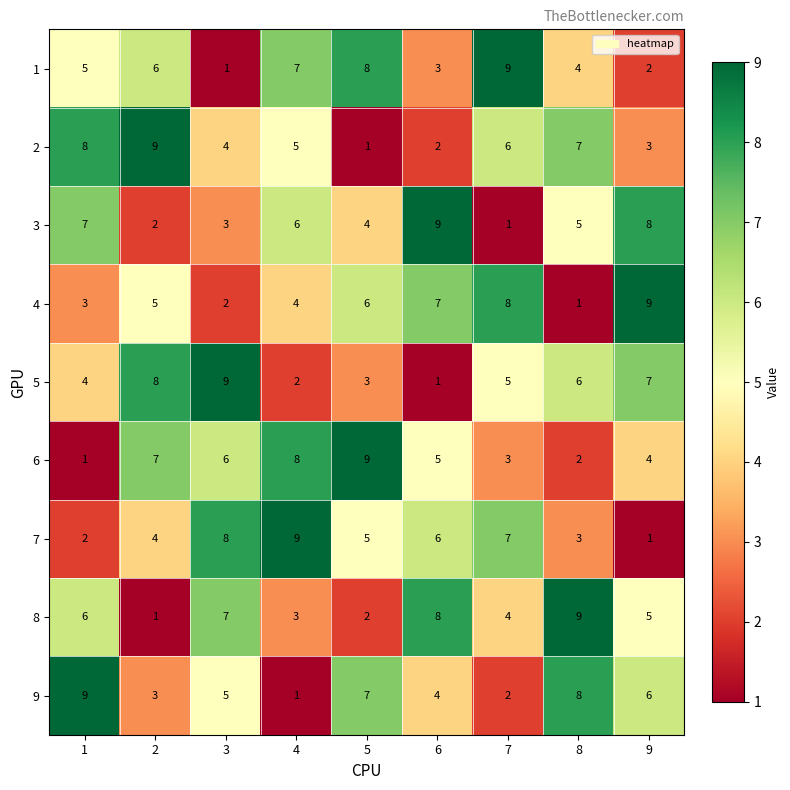

Rank the series at 5 from lowest to highest value.

2, 8, 5, 3, 7, 4, 9, 1, 6